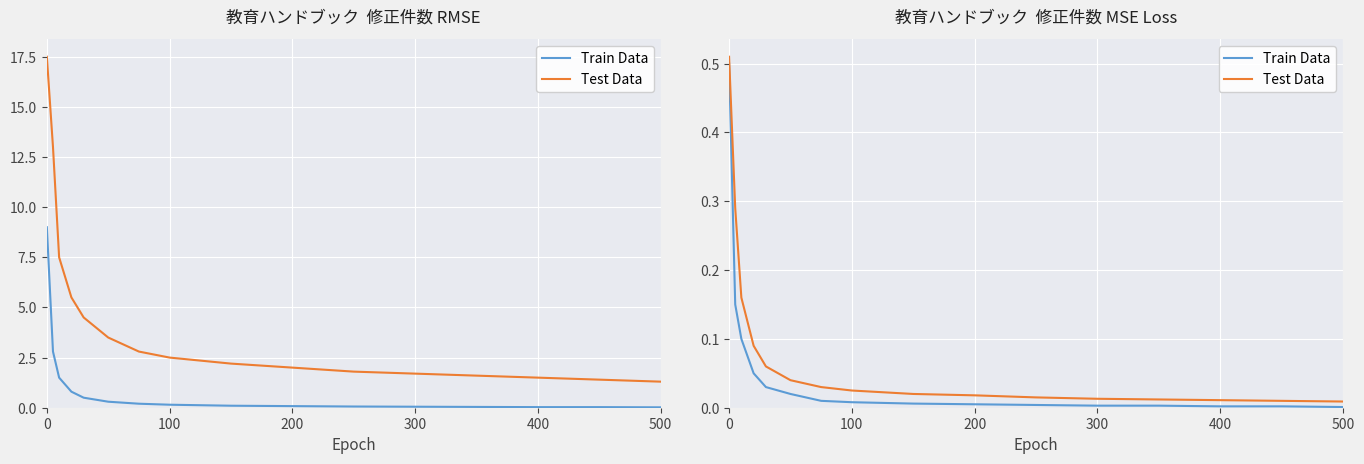

True or false: Test Data and Train Data cross at least once.

False